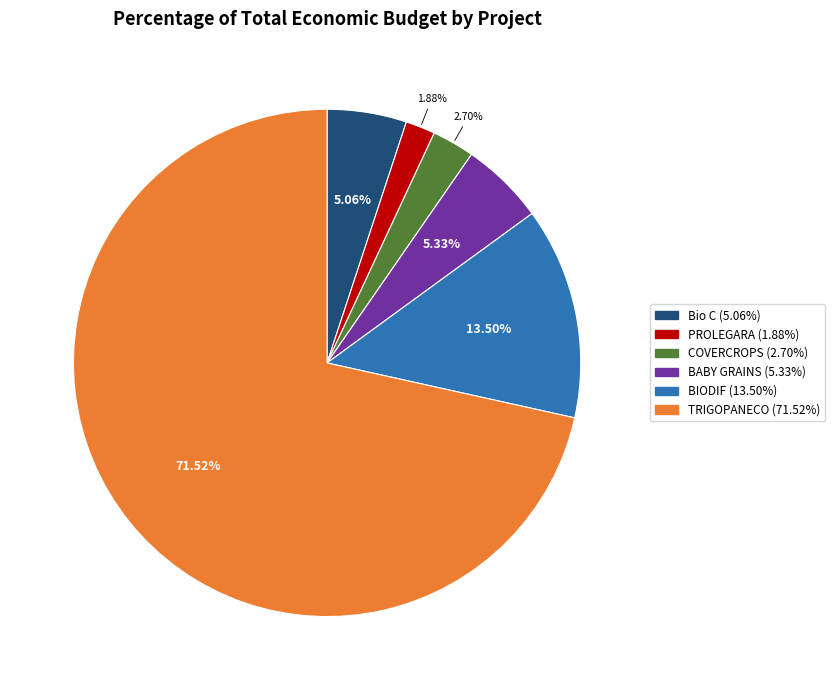

Combined, do TRIGOPANECO (71.52%) and BABY GRAINS (5.33%) account for over 50%?

Yes